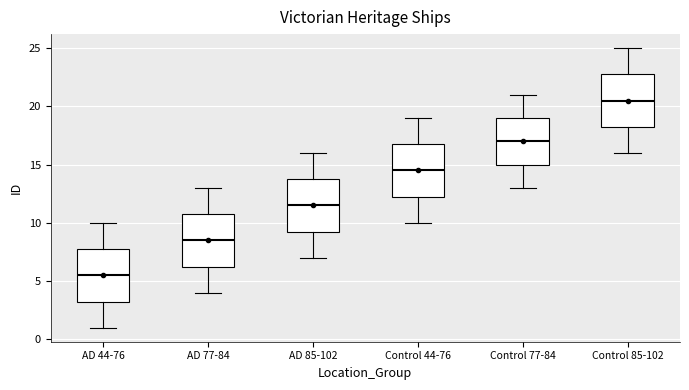

Reading left to right, read every box against the y-axis: the position of its median line, the range the box covers, and the ends of its whiskers. The values are not printed on the chart, so give them approximately, as read against the axis.

AD 44-76: median 5.5, box 3.5 to 8.0, whiskers 1.0 to 10.0
AD 77-84: median 8.5, box 6.5 to 11.0, whiskers 4.0 to 13.0
AD 85-102: median 11.5, box 9.5 to 14.0, whiskers 7.0 to 16.0
Control 44-76: median 14.5, box 12.5 to 17.0, whiskers 10.0 to 19.0
Control 77-84: median 17.0, box 15.0 to 19.0, whiskers 13.0 to 21.0
Control 85-102: median 20.5, box 18.5 to 23.0, whiskers 16.0 to 25.0